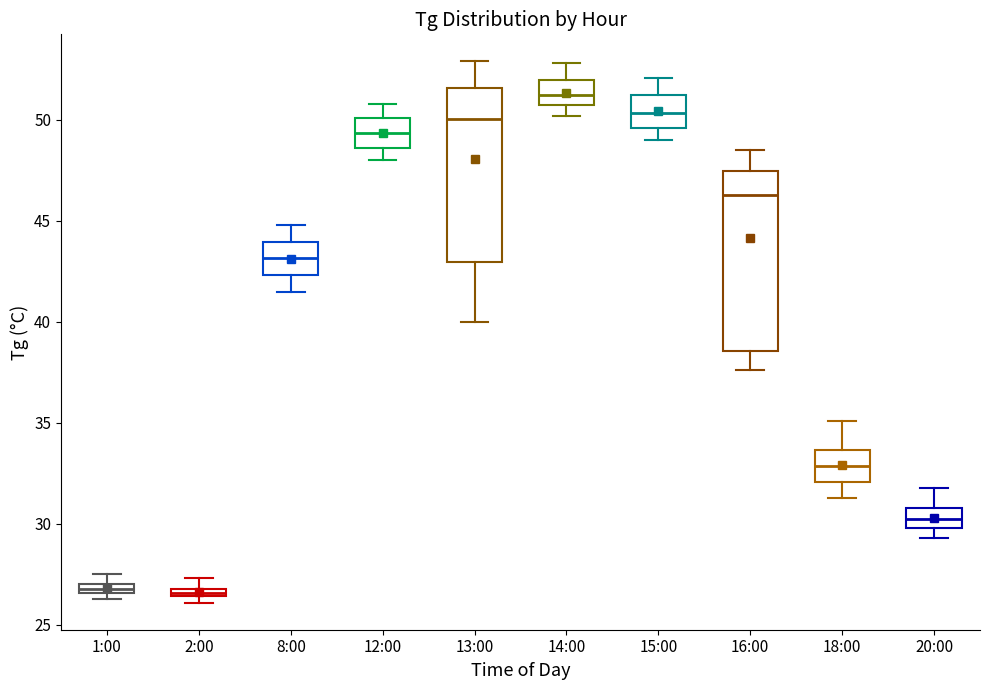

Which box's median line is the highest?

14:00